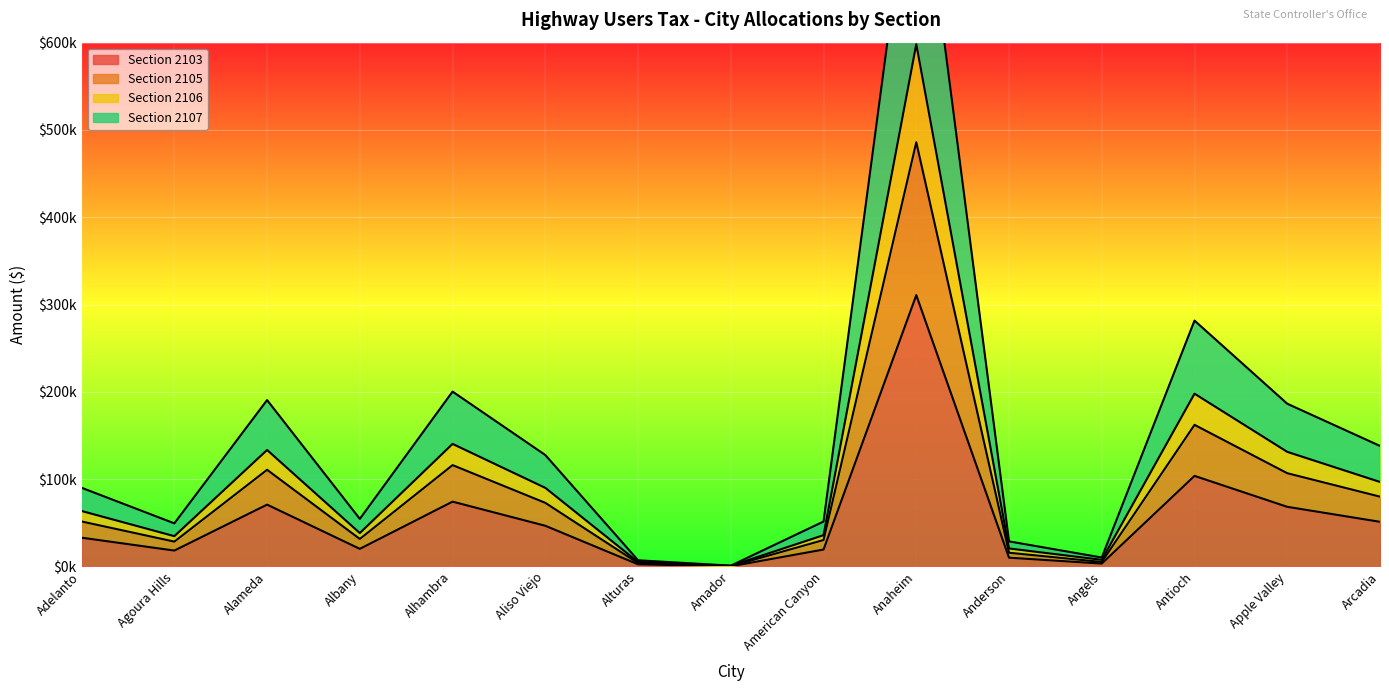

The Section 2107 series shows 62984.7 at Arcadia. True or false?

False